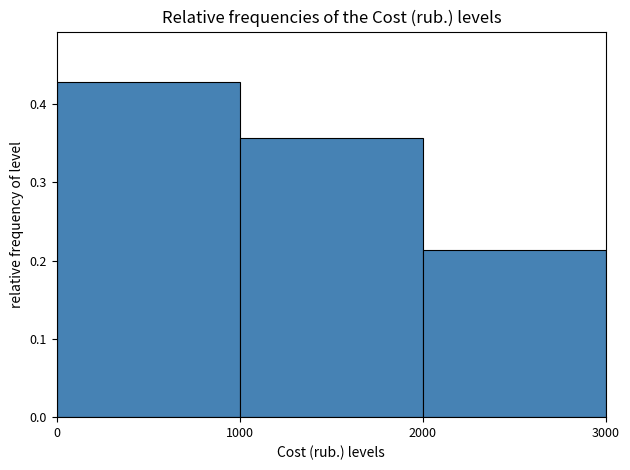

Reading left to right, list every bar in this chart as the range it spans on the x-axis followed by its height. The values are not printed on the chart, so give them approximately, as read against the axis.

0 to 1000: 0.43
1000 to 2000: 0.36
2000 to 3000: 0.21